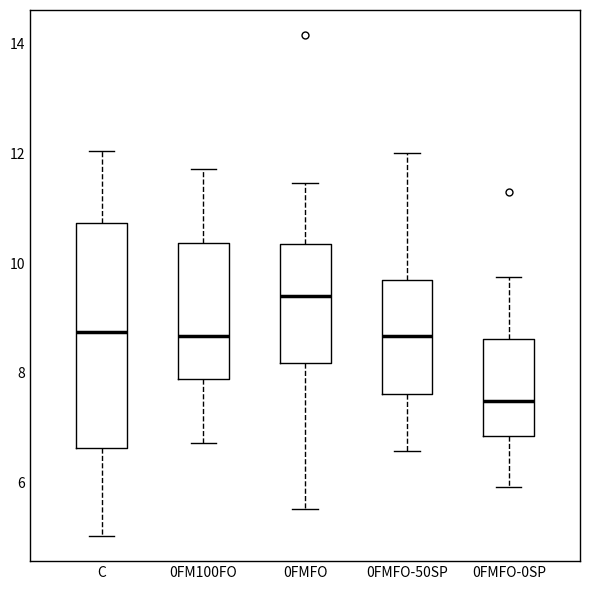

Reading left to right, read every box against the y-axis: the position of its median line, the range the box covers, and the ends of its whiskers. The values are not printed on the chart, so give them approximately, as read against the axis.

C: median 8.8, box 6.6 to 10.8, whiskers 5.0 to 12.0
0FM100FO: median 8.6, box 7.8 to 10.4, whiskers 6.8 to 11.8
0FMFO: median 9.4, box 8.2 to 10.4, whiskers 5.6 to 11.4
0FMFO-50SP: median 8.6, box 7.6 to 9.6, whiskers 6.6 to 12.0
0FMFO-0SP: median 7.4, box 6.8 to 8.6, whiskers 6.0 to 9.8